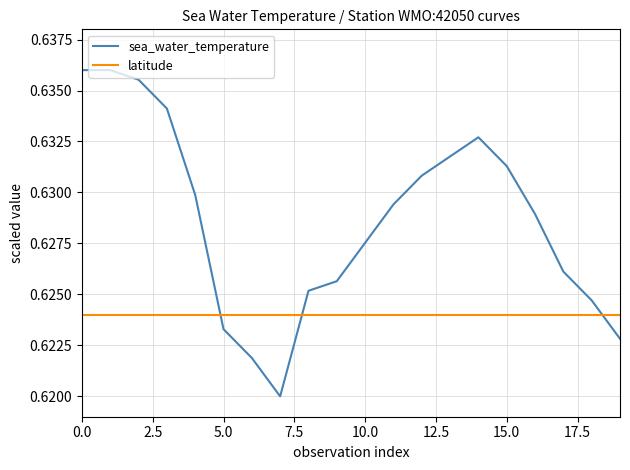

True or false: sea_water_temperature and latitude intersect in this chart.

True